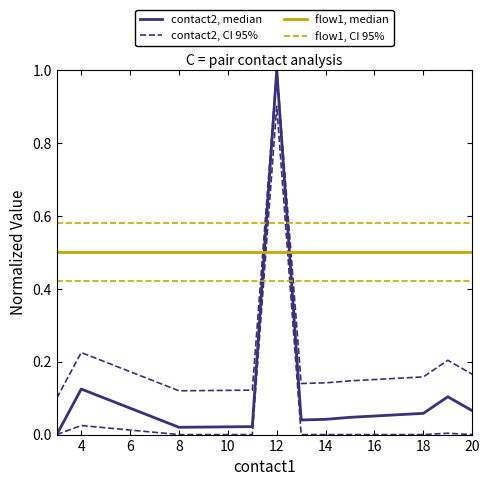

What is the sum of all flow1, CI 95% values?

7.5